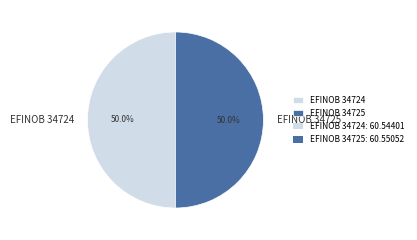

What is the total percentage of EFINOB 34725 and EFINOB 34724?

100.0%